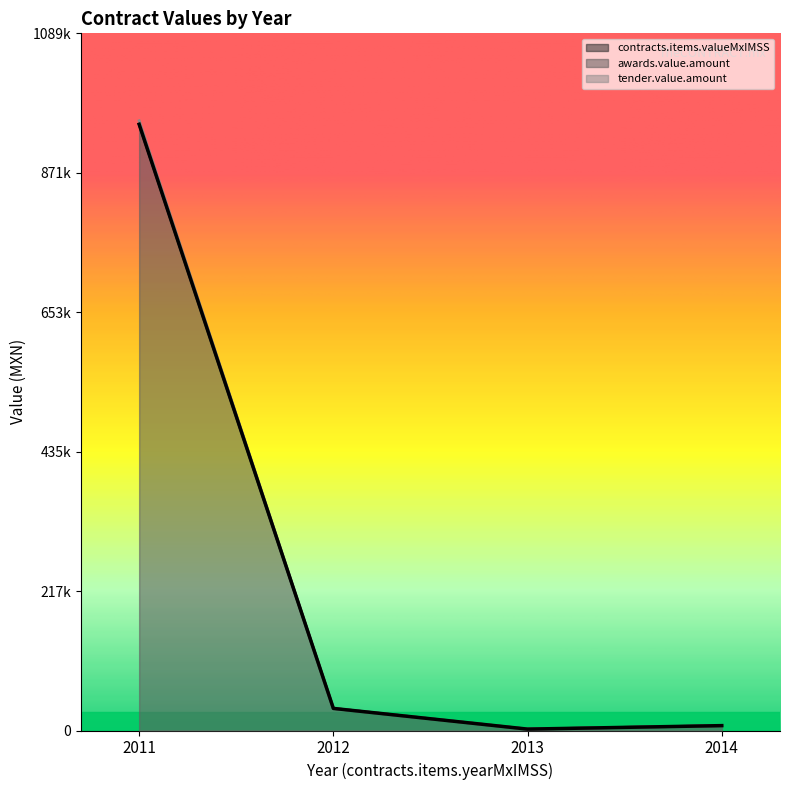

True or false: contracts.items.valueMxIMSS and tender.value.amount intersect in this chart.

False